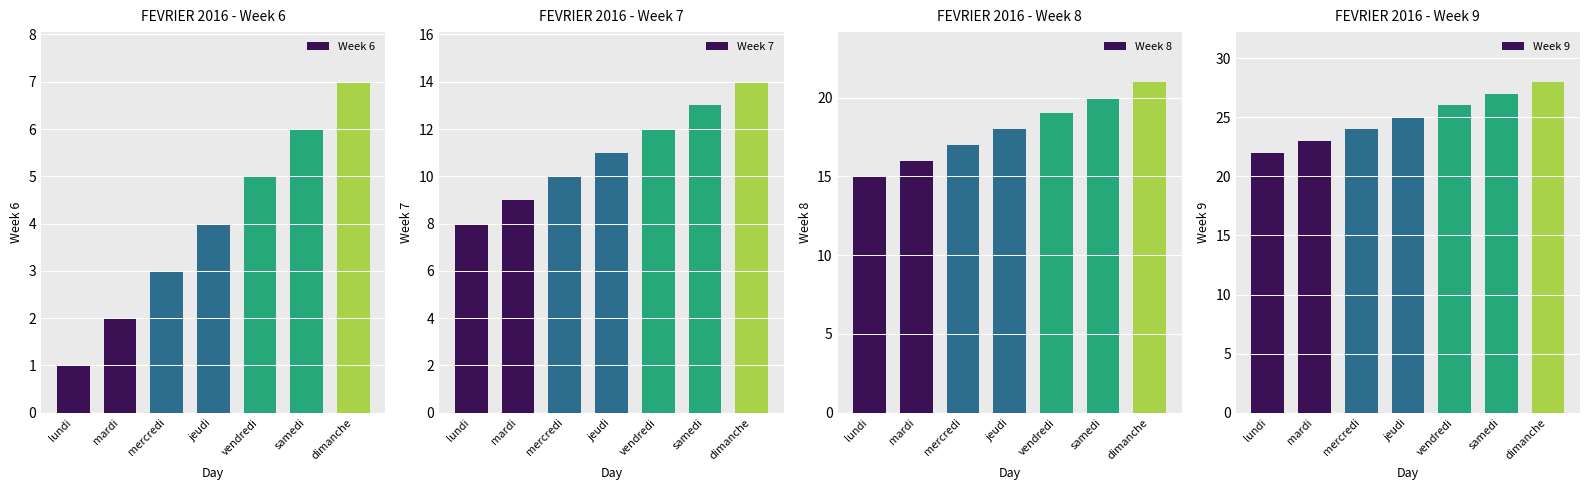

At which category does the chart reach its peak across all series?

dimanche